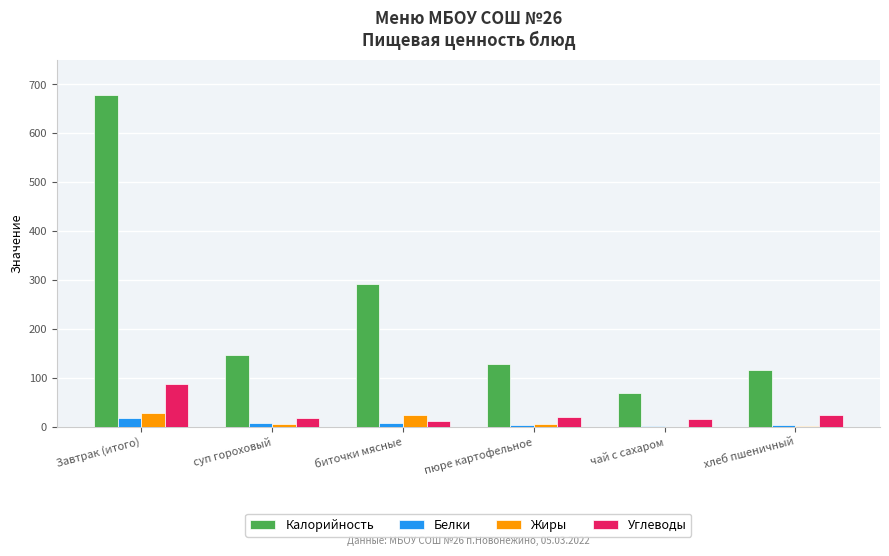

What are all the series names shown in the legend?

Калорийность, Белки, Жиры, Углеводы